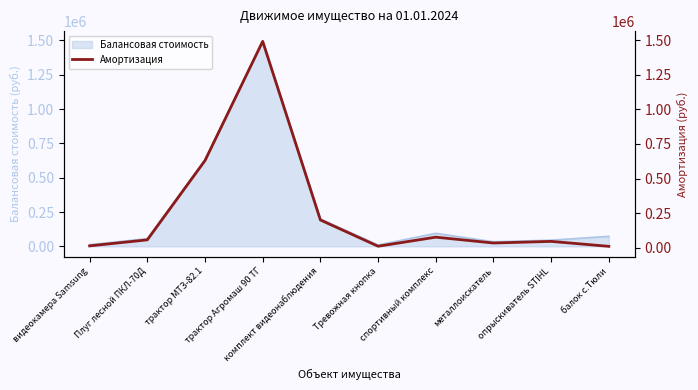

Where does the data first go above 56125?

трактор МТЗ-82.1